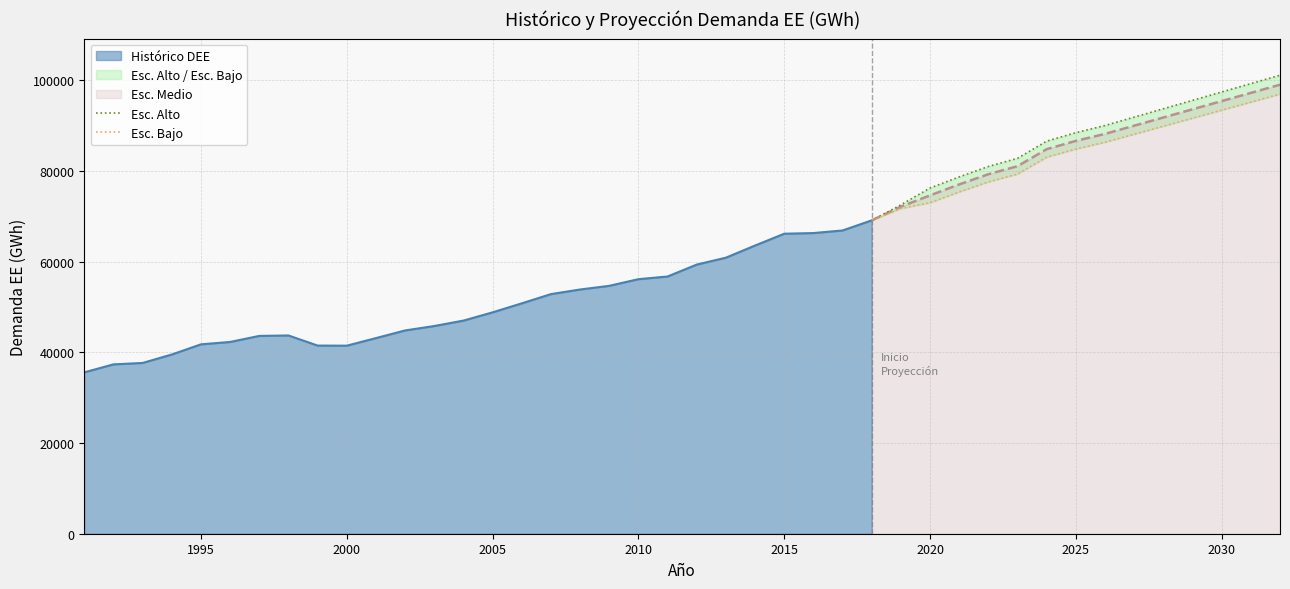

True or false: Esc. Bajo has more than 1 interior local peaks.

False